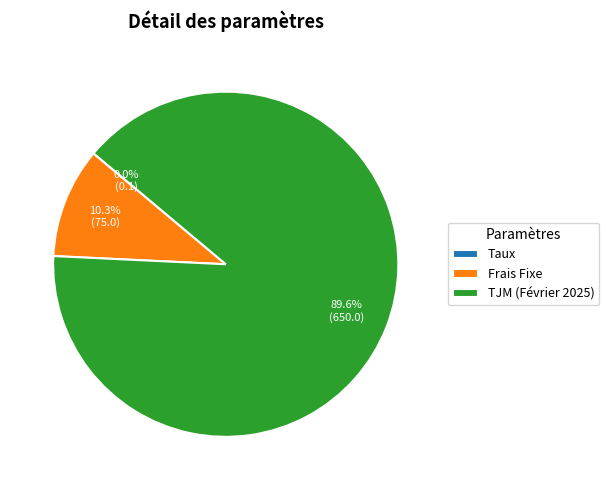

True or false: Frais Fixe accounts for 1% of the total.

False